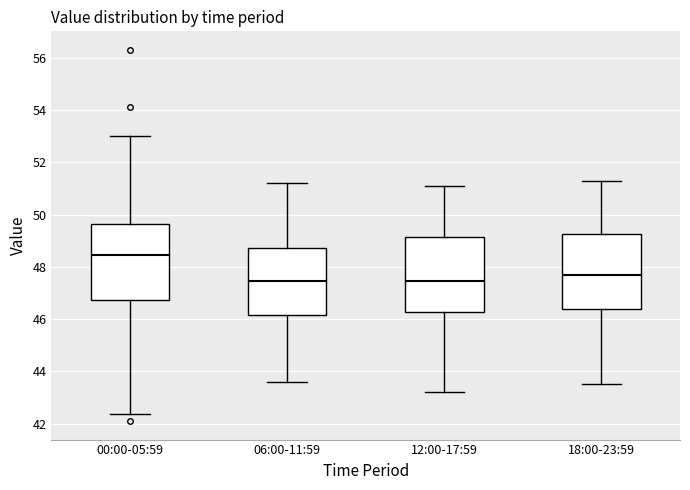

Reading left to right, transcribe this box plot: for each box, give where its median line is, the range the box spans, and where its two whiskers end, as read against the y-axis. The values are not printed on the chart, so give them approximately, as read against the axis.

00:00-05:59: median 48.4, box 46.8 to 49.6, whiskers 42.4 to 53.0
06:00-11:59: median 47.4, box 46.2 to 48.8, whiskers 43.6 to 51.2
12:00-17:59: median 47.4, box 46.2 to 49.2, whiskers 43.2 to 51.2
18:00-23:59: median 47.8, box 46.4 to 49.2, whiskers 43.6 to 51.4